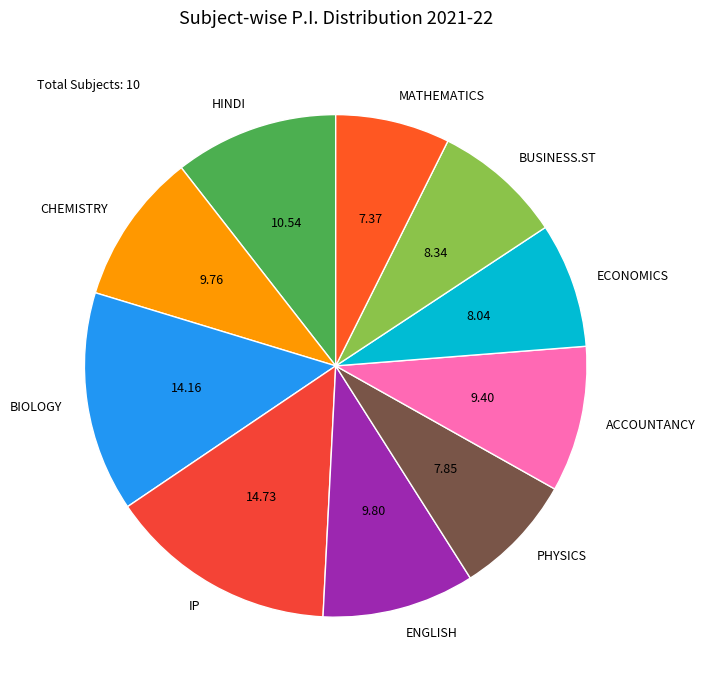

Do ENGLISH and IP together represent more than half of the pie?

No